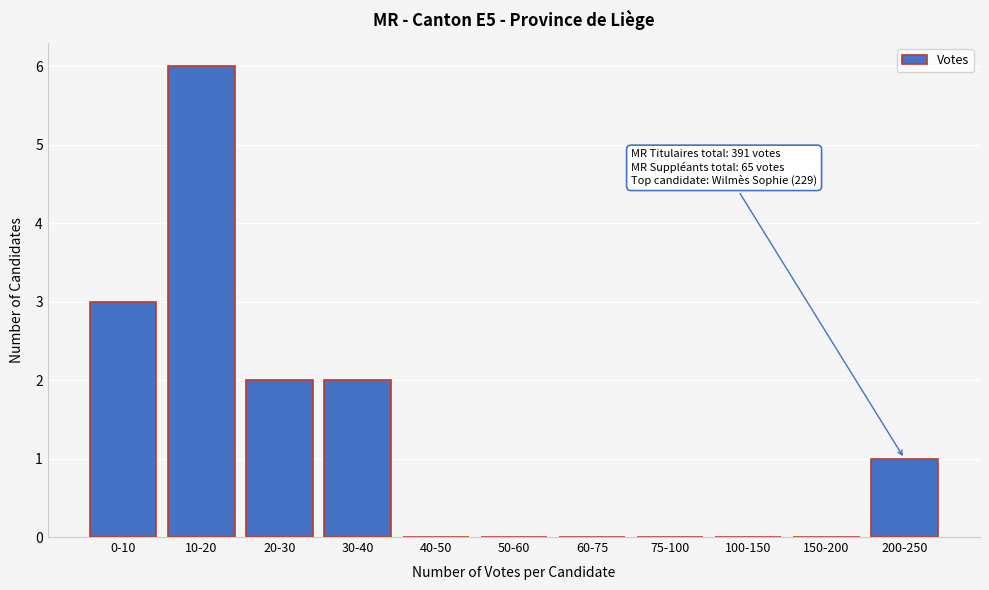

The value at 0-10 is 3. True or false?

True